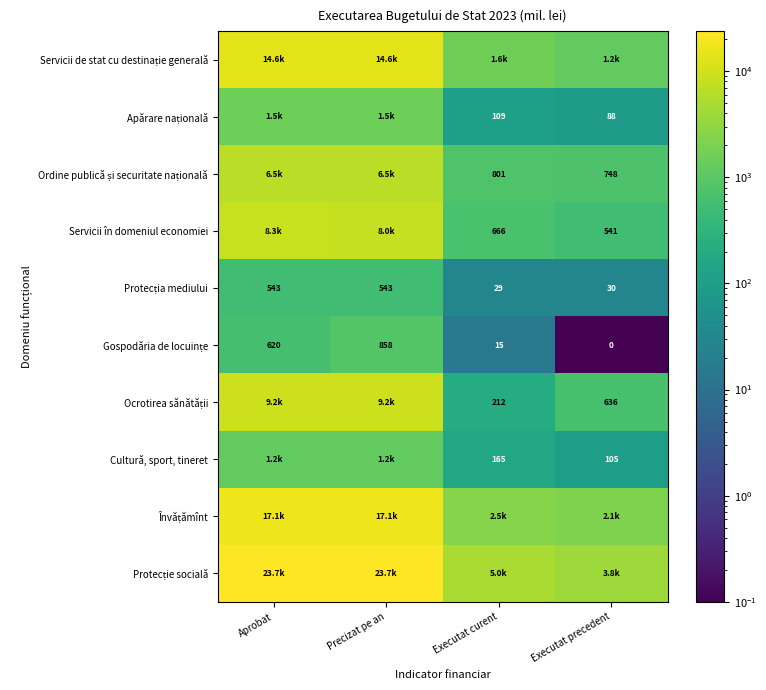

Which series changed the most between Aprobat and Executat precedent?

Protecție socială